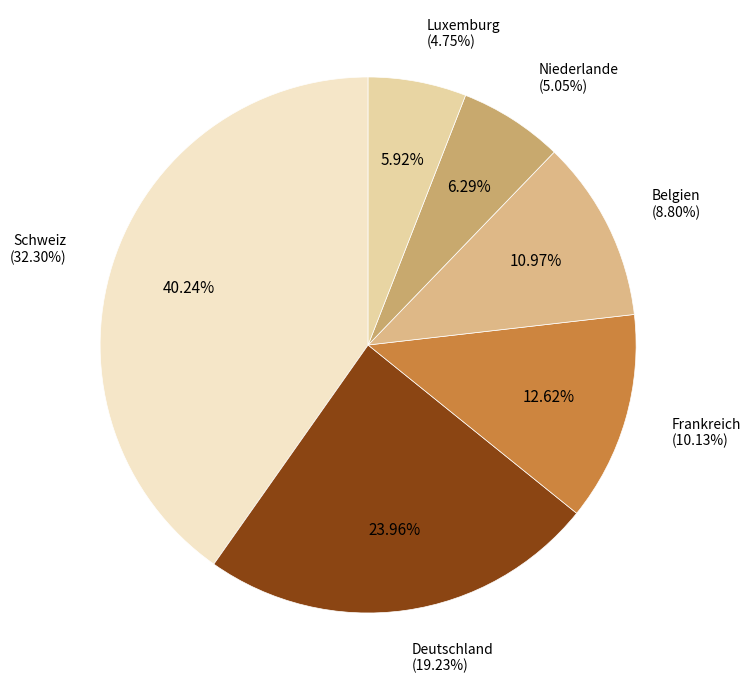

Rank the categories by value from lowest to highest.

Luxemburg, Niederlande, Belgien, Frankreich, Deutschland, Schweiz